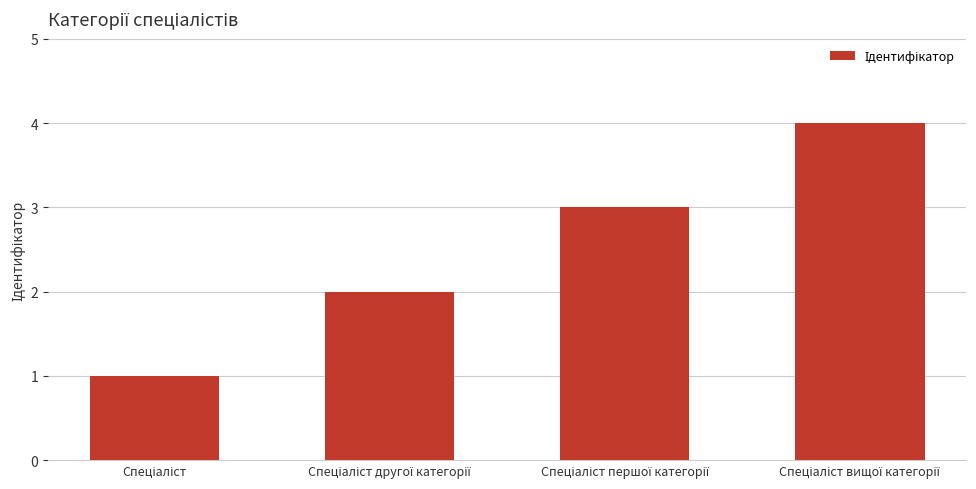

What is the sum of all values?

10